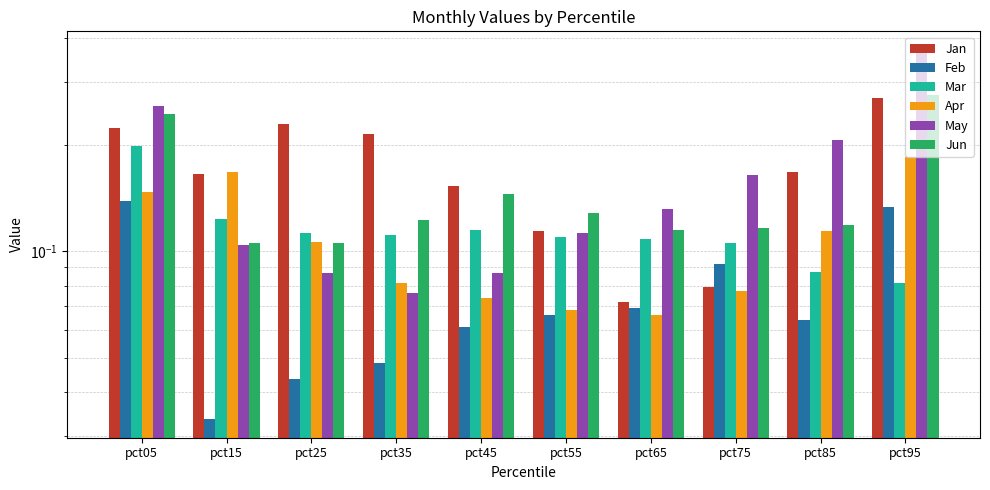

What is the value of the May bar at the 4th from the left?

0.1